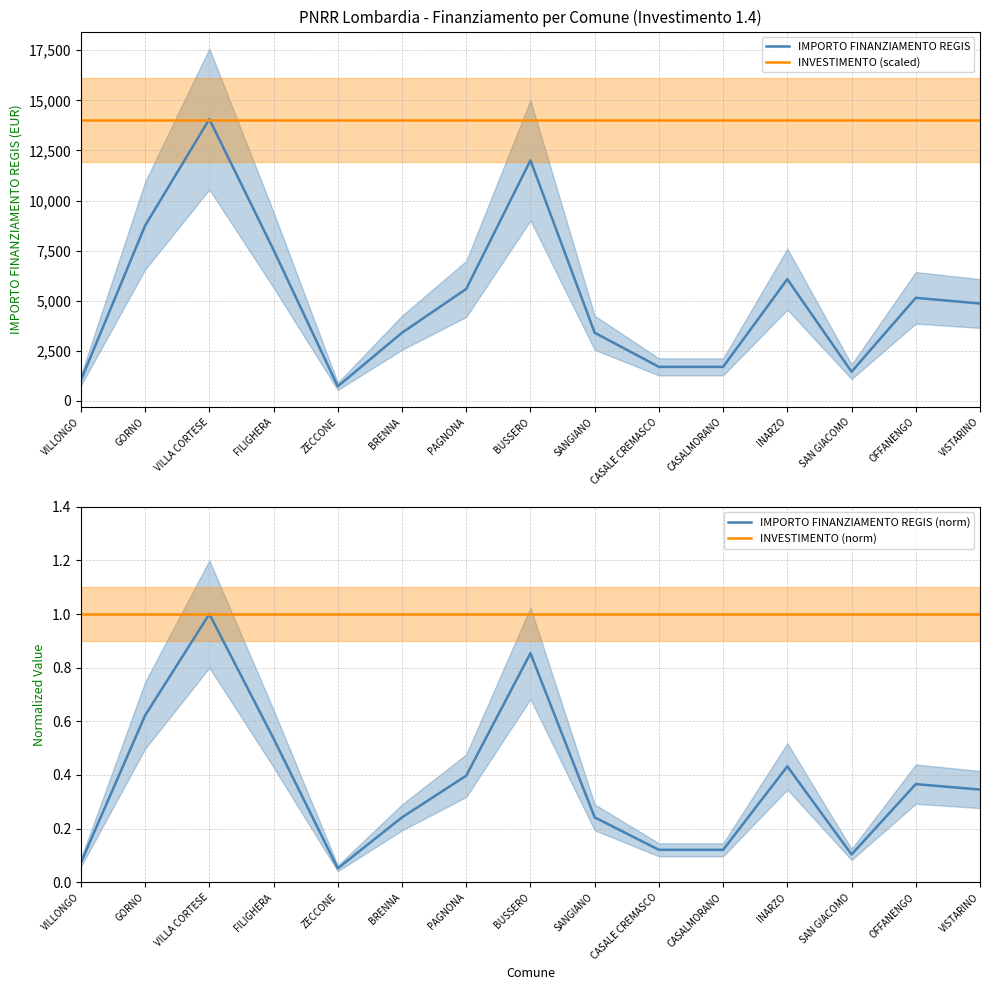

Rank the categories by INVESTIMENTO (norm) value from lowest to highest.

VILLONGO, GORNO, VILLA CORTESE, FILIGHERA, ZECCONE, BRENNA, PAGNONA, BUSSERO, SANGIANO, CASALE CREMASCO, CASALMORANO, INARZO, SAN GIACOMO, OFFANENGO, VISTARINO